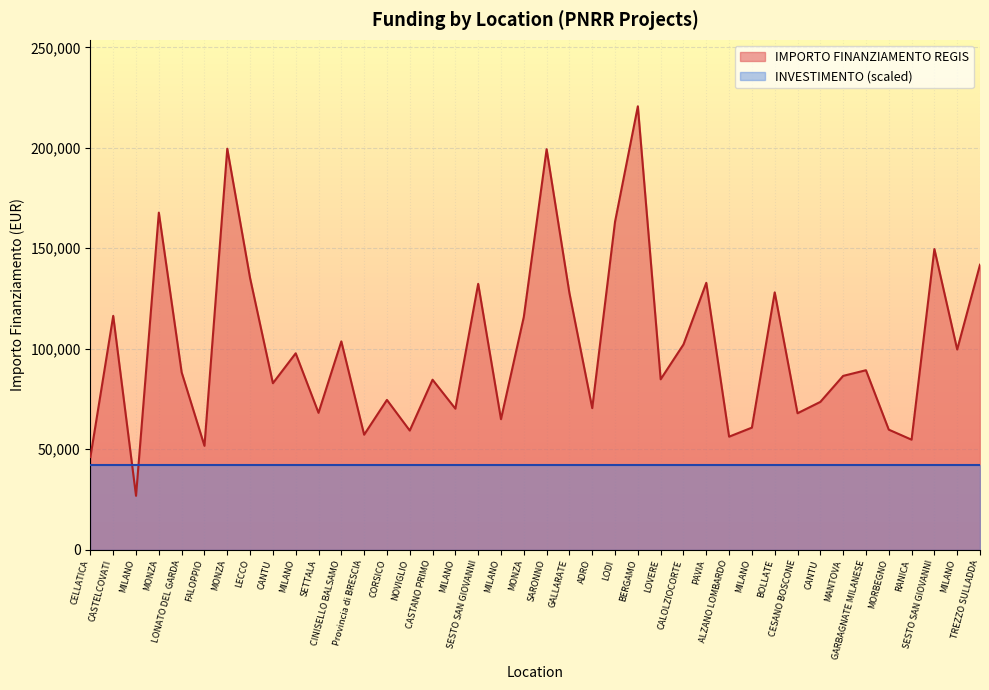

Which category has the highest value across all series?

BERGAMO